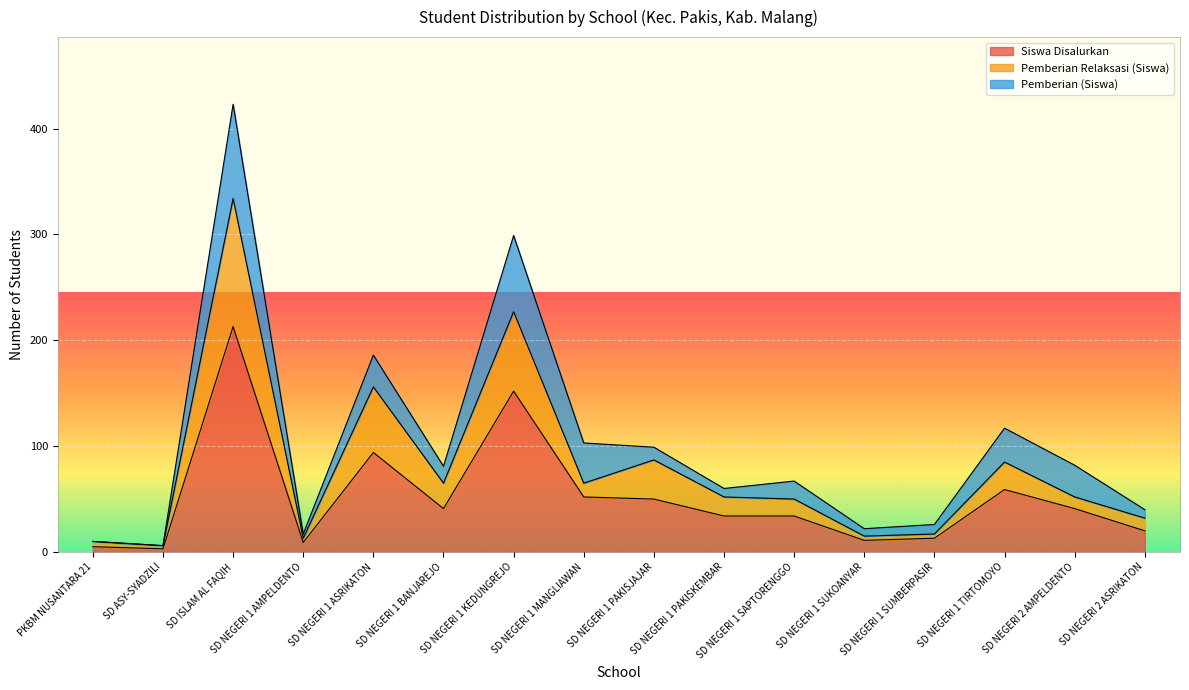

At which category does the chart reach its minimum across all series?

SD ASY-SYADZILI